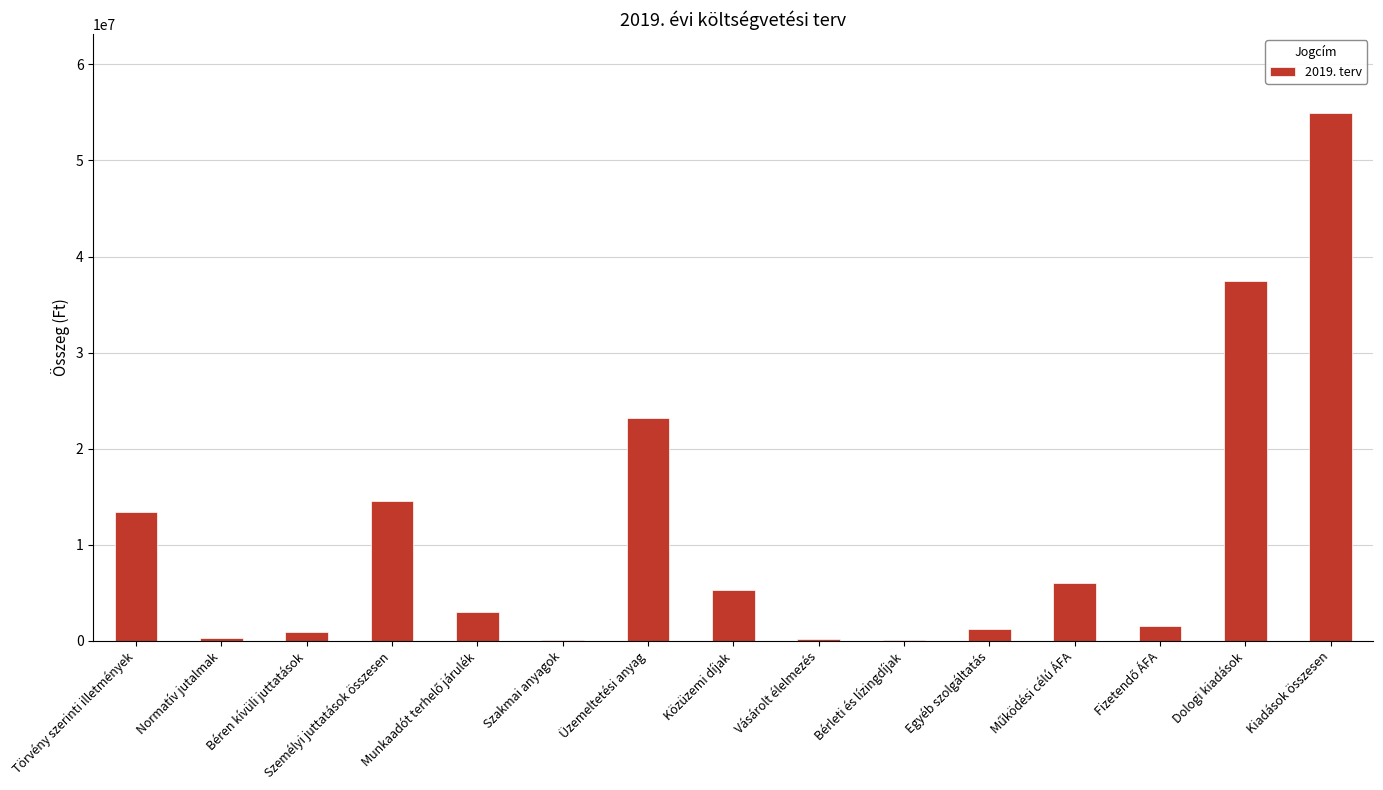

What is the ratio of the value at Üzemeltetési anyag to the value at Dologi kiadások?

0.6